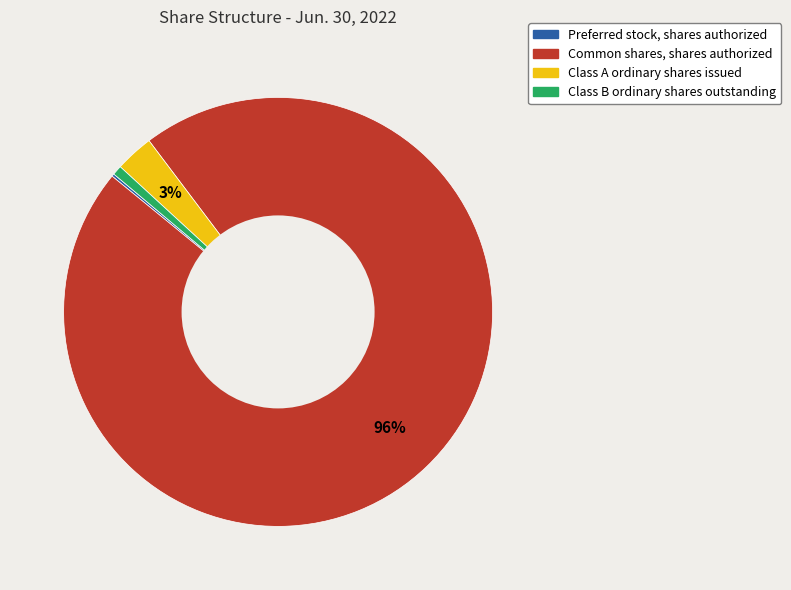

Does any single category account for the majority?

Yes